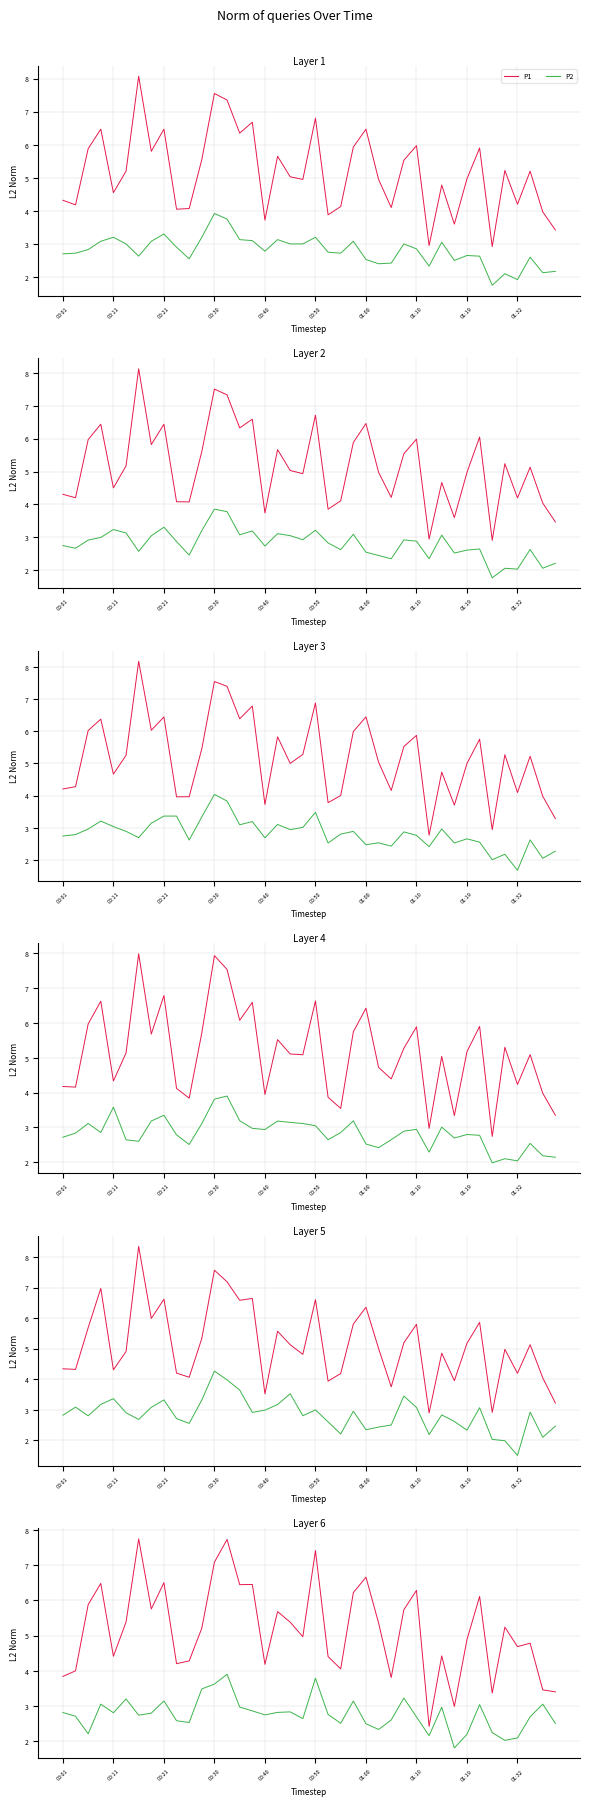

What is the spread (max minus min) of values at 00:30?

3.4